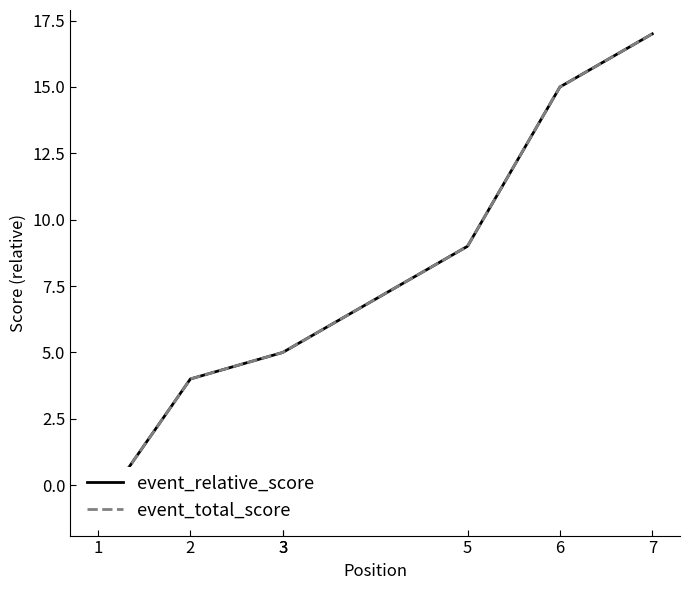

Which series has the largest total across all categories?

event_relative_score